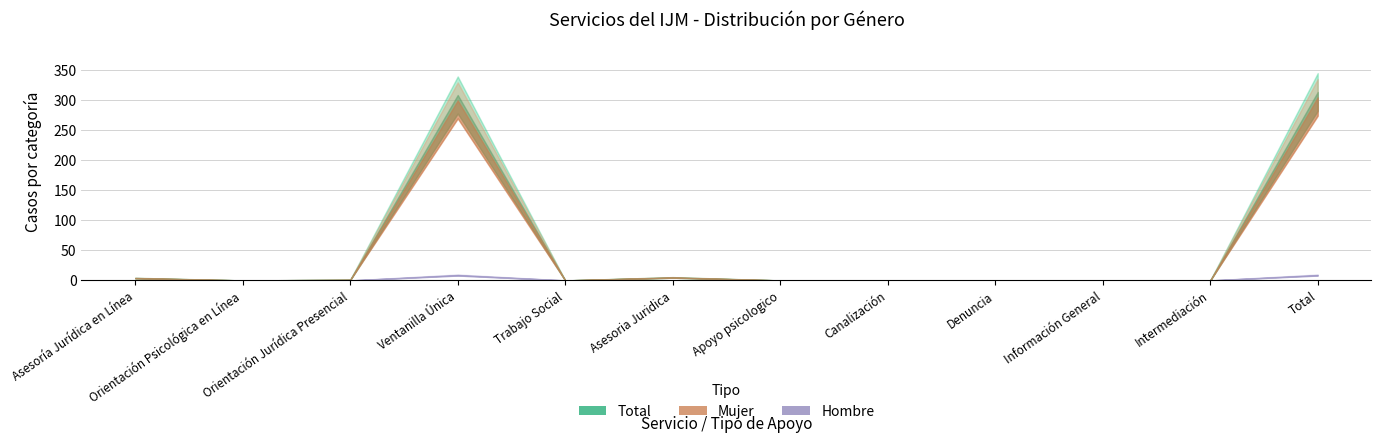

How many values in Hombre are above zero?

2